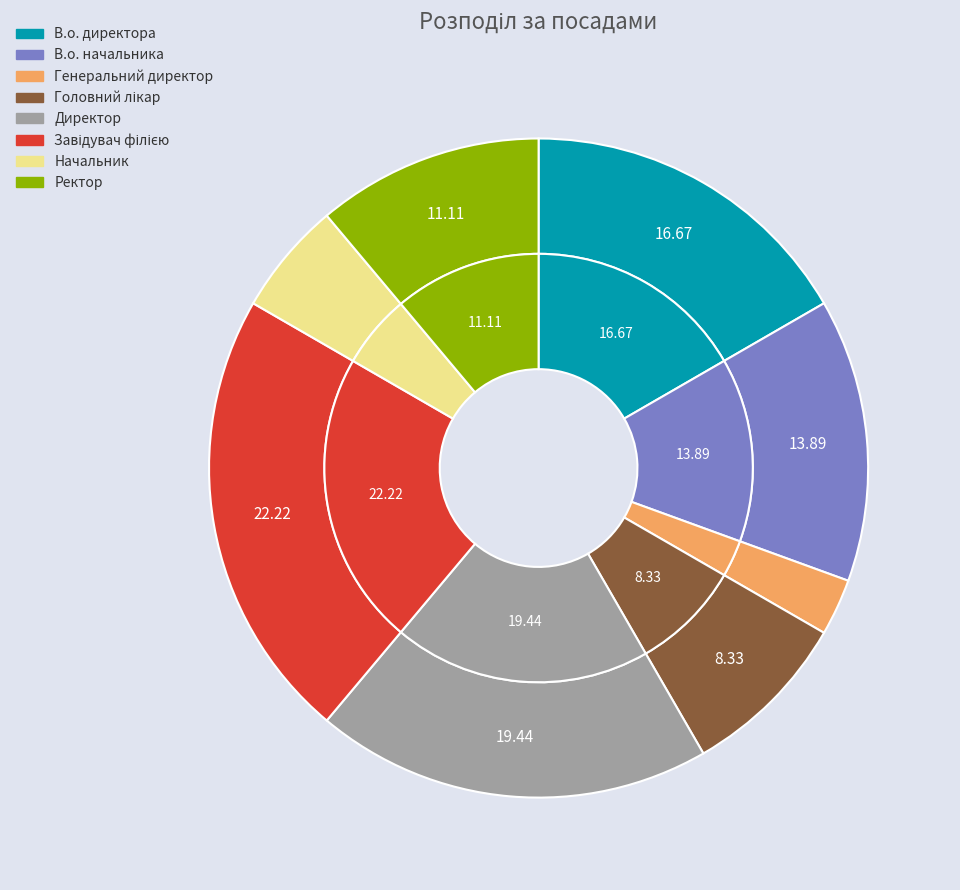

Is it true that В.о. директора is 17% of the pie?

True